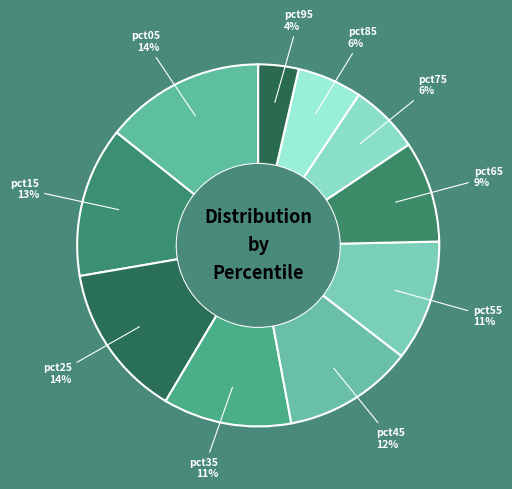

Is there a majority slice in this chart?

No